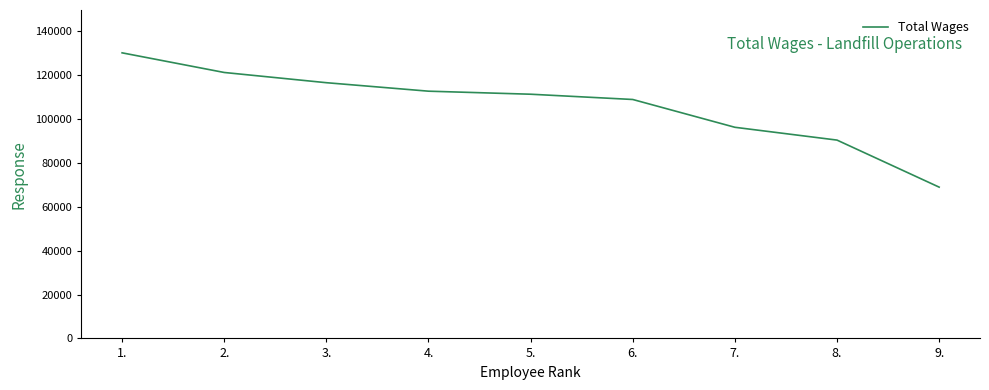

What is the change in value from 1. to 3.?

-13619